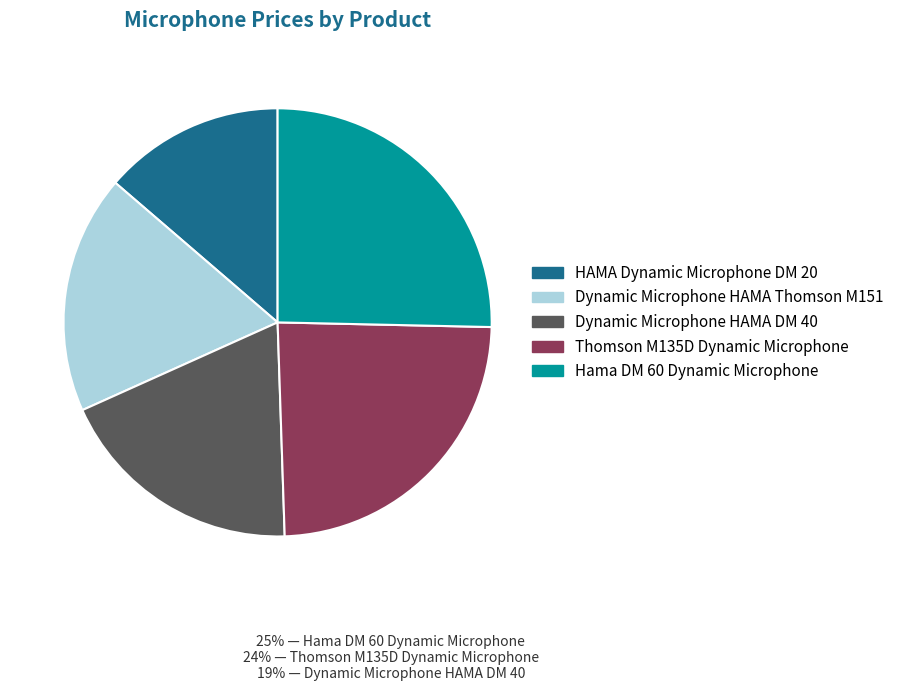

Do Dynamic Microphone HAMA DM 40 and Dynamic Microphone HAMA Thomson M151 together represent more than half of the pie?

No